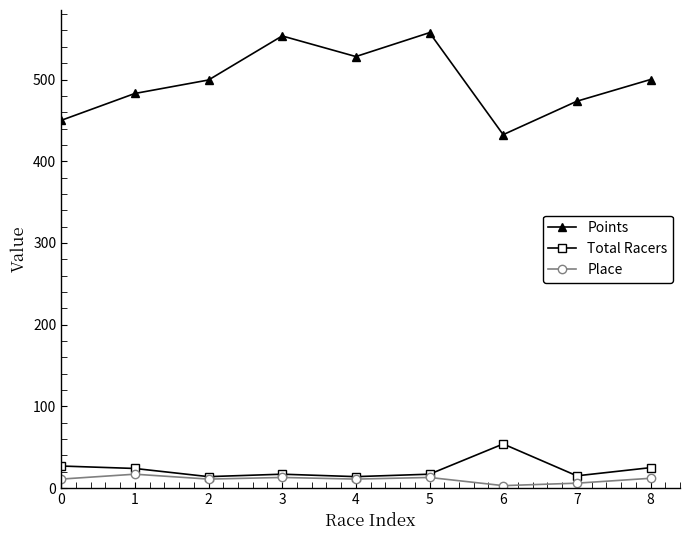

At which category does Points reach its first local valley?

4